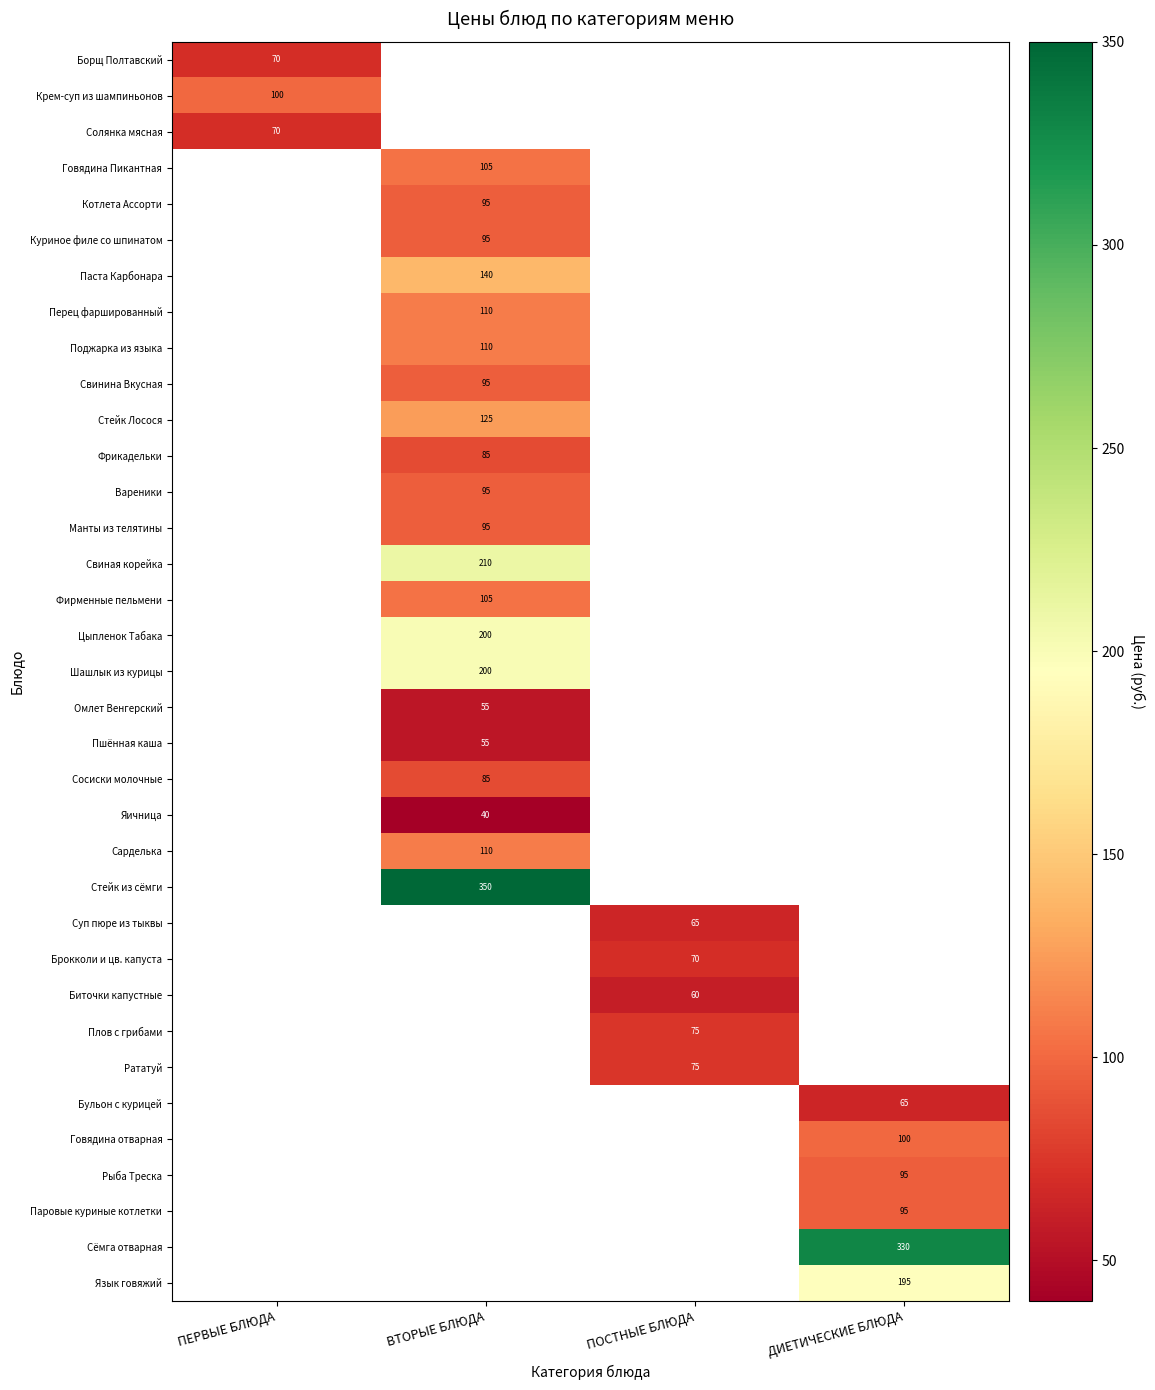

What is the smallest value displayed?

40.0